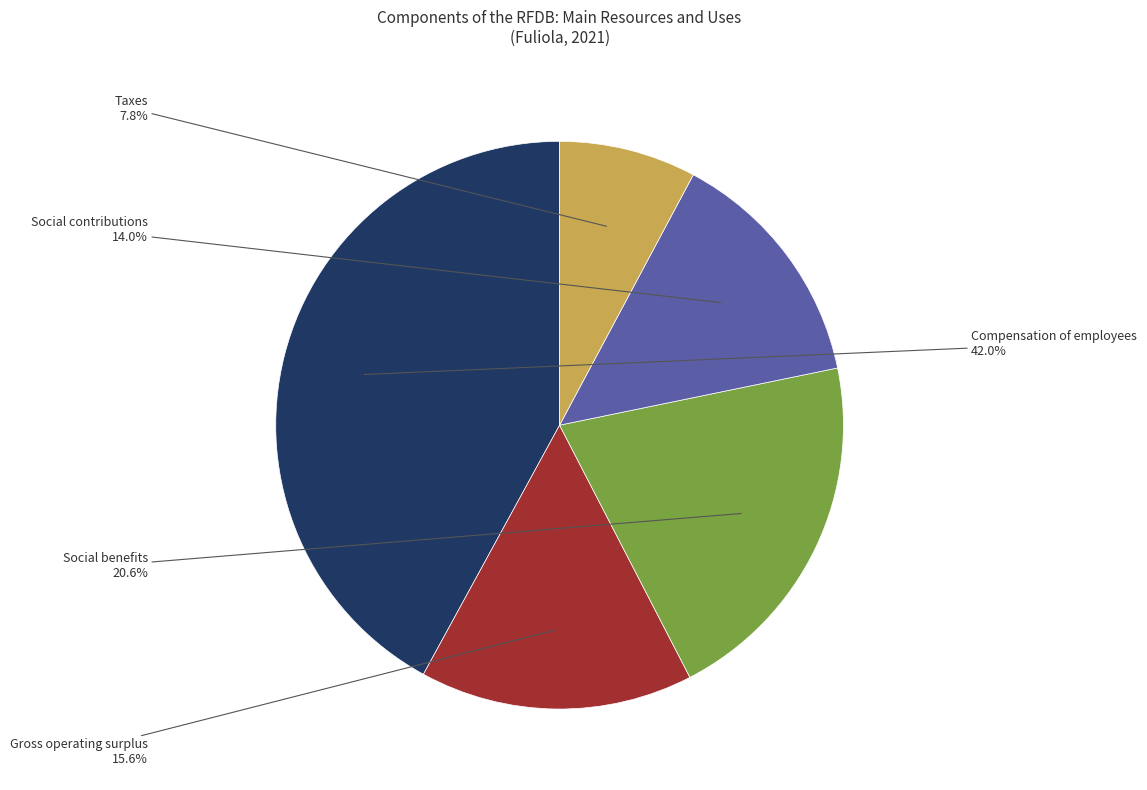

Is there any slice that represents more than half of the pie?

No